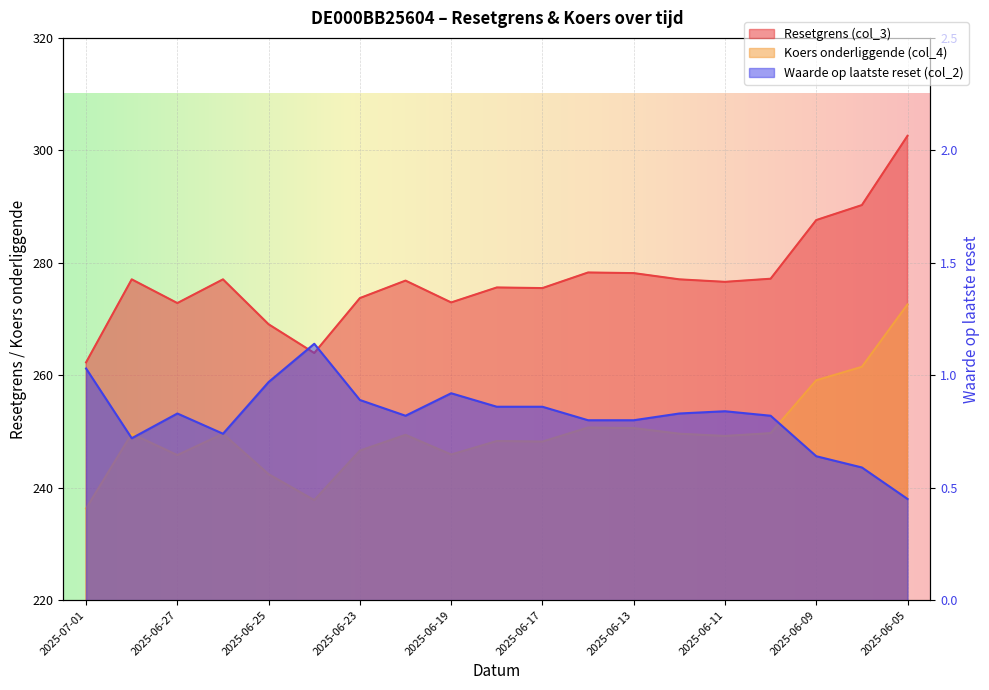

Reading right to left, what are all the values shown in this chart?

Resetgrens (col_3): 302.6	290.3	287.6	277.2	276.6	277.1	278.2	278.3	275.5	275.6	272.9	276.8	273.7	264.0	269.1	277.1	272.8	277.1	262.3
Koers onderliggende (col_4): 272.6	261.5	259.1	249.7	249.2	249.6	250.6	250.7	248.2	248.3	245.9	249.4	246.6	237.8	242.4	249.6	245.8	249.6	236.3
Waarde op laatste reset (col_2): 0.5	0.6	0.6	0.8	0.8	0.8	0.8	0.8	0.9	0.9	0.9	0.8	0.9	1.1	1.0	0.7	0.8	0.7	1.0